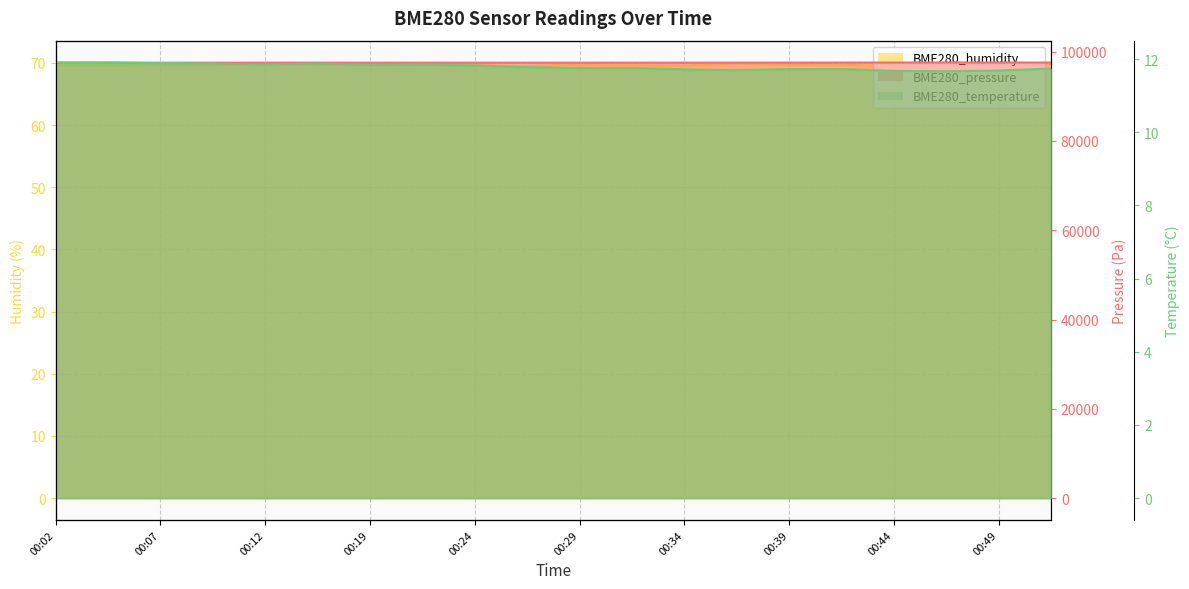

Where is the first local maximum for BME280_pressure?

00:04